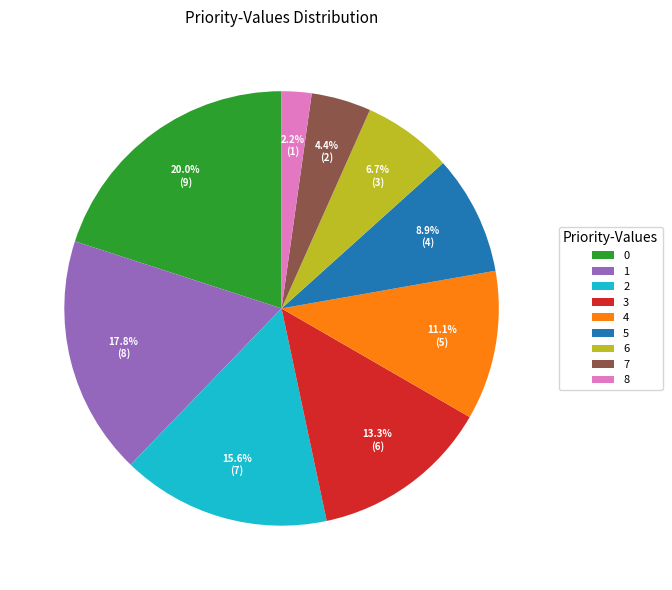

How many segments does this pie chart have?

9